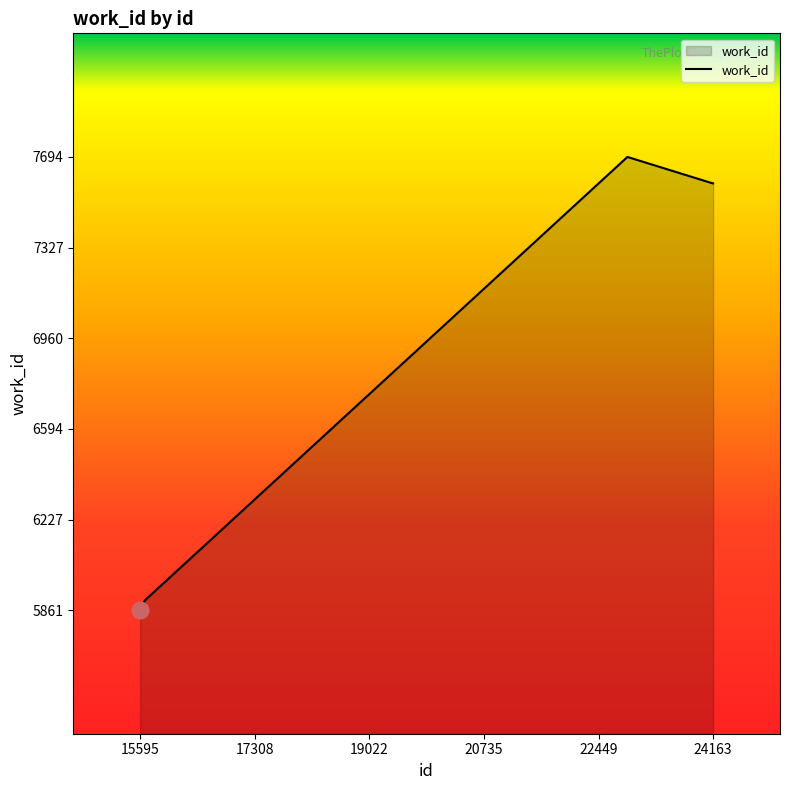

What is the greatest value displayed?

7694